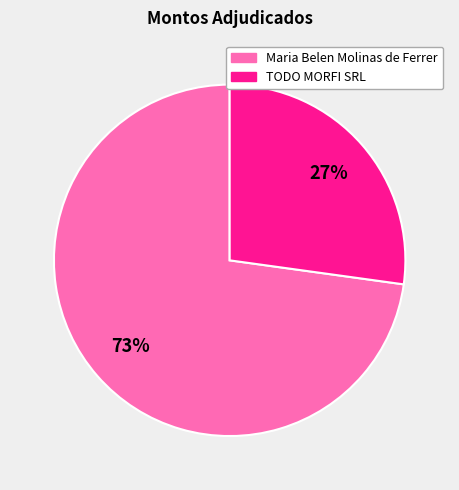

To the nearest percent, what portion does Maria Belen Molinas de Ferrer represent?

73%